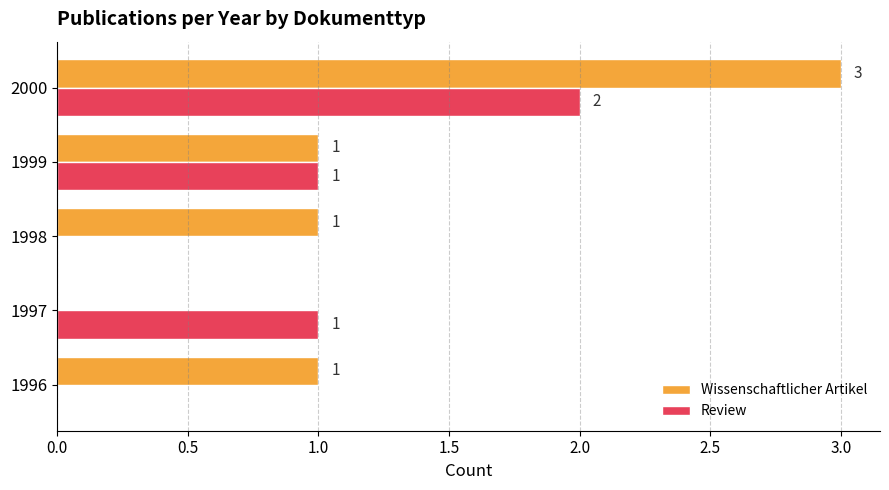

How many values in Review are above zero?

3